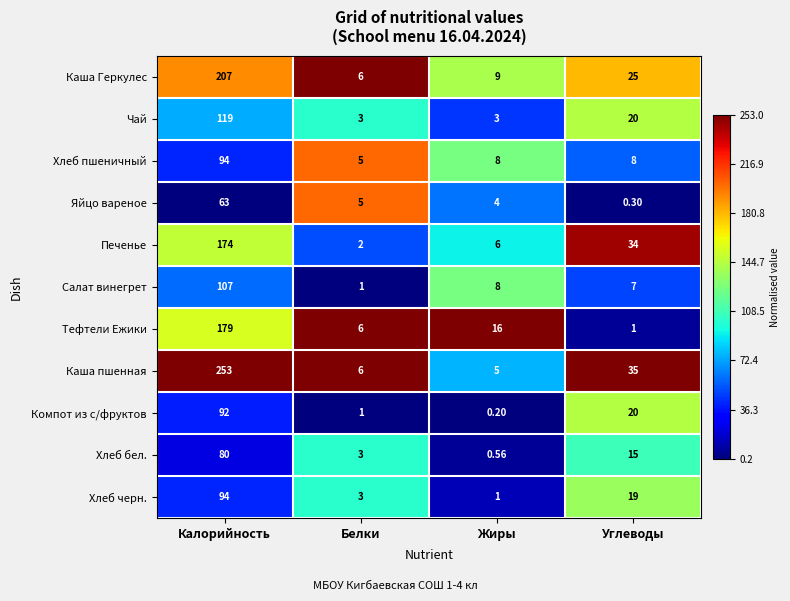

Which category has the lowest value in the Хлеб бел. series?

Жиры